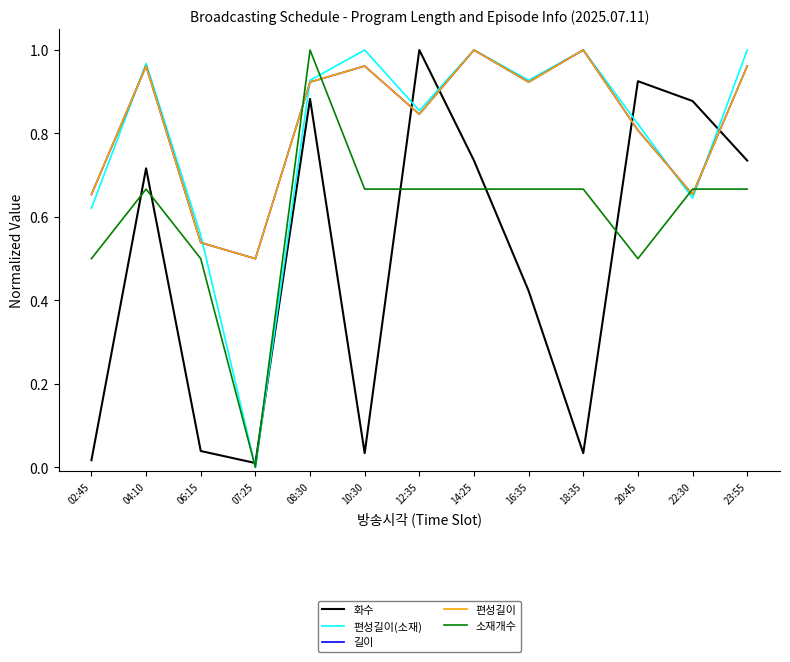

Does the chart have visible grid lines?

No